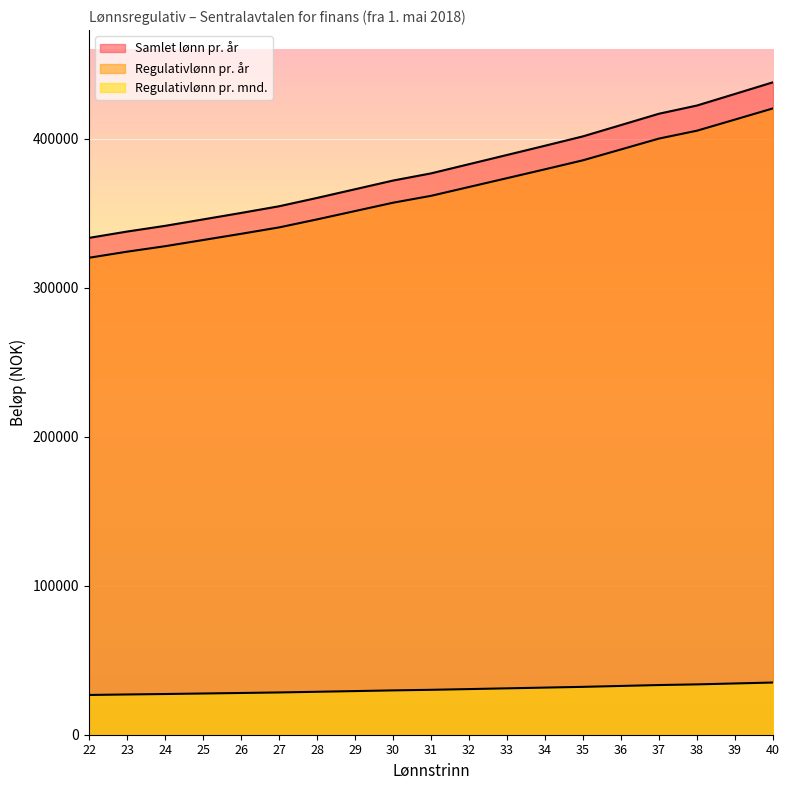

Does the chart display data point markers on the line(s)?

No